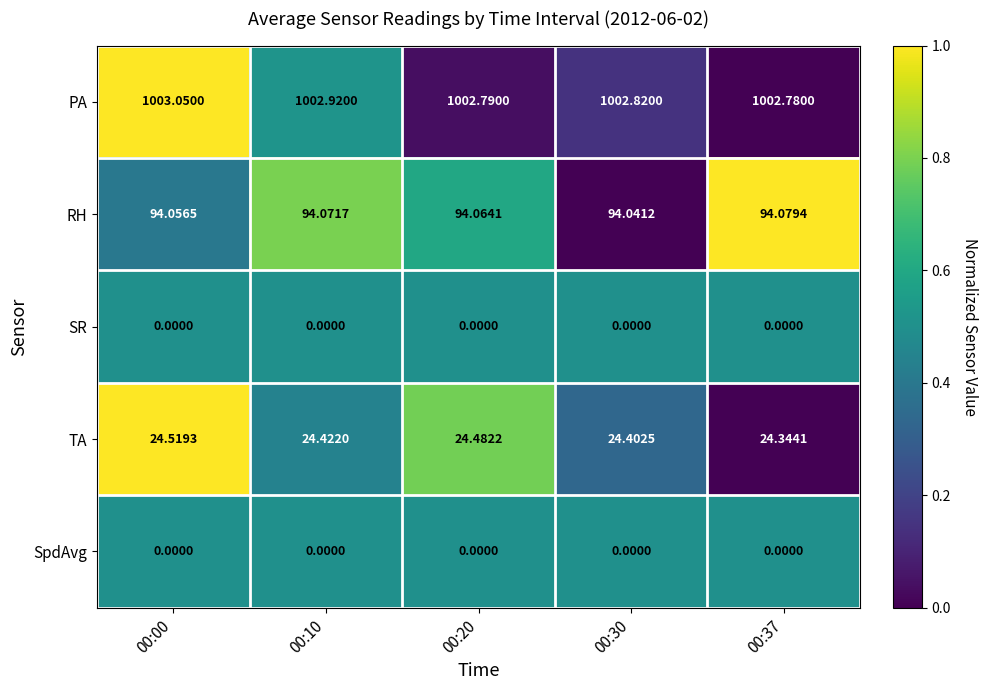

Is the value of TA at 00:37 greater than the value of SpdAvg at 00:37?

Yes